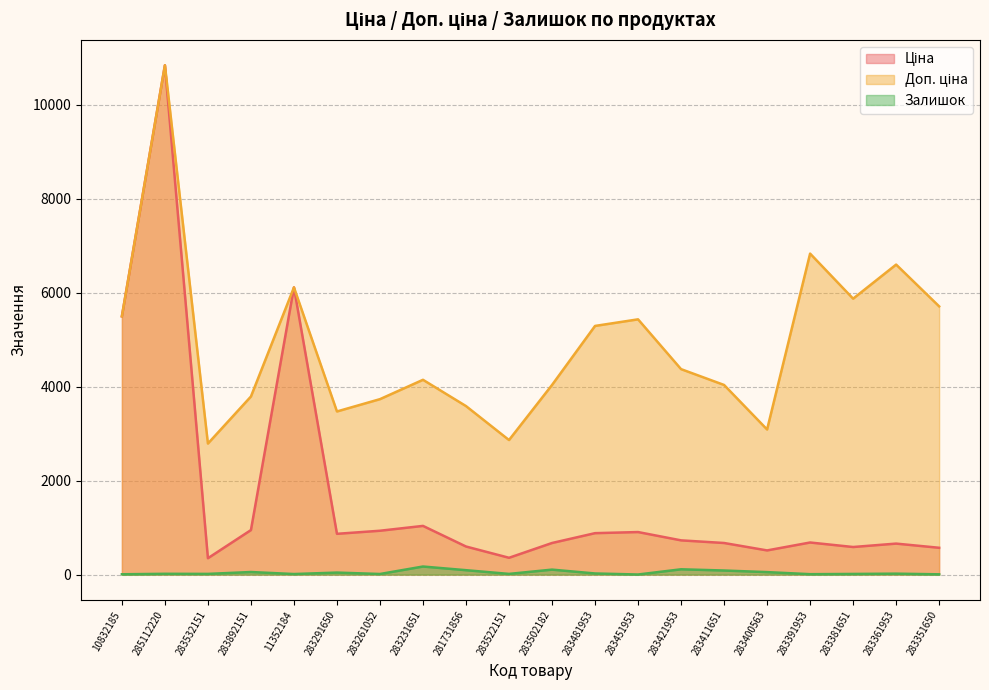

At which category does the chart reach its minimum across all series?

283451953